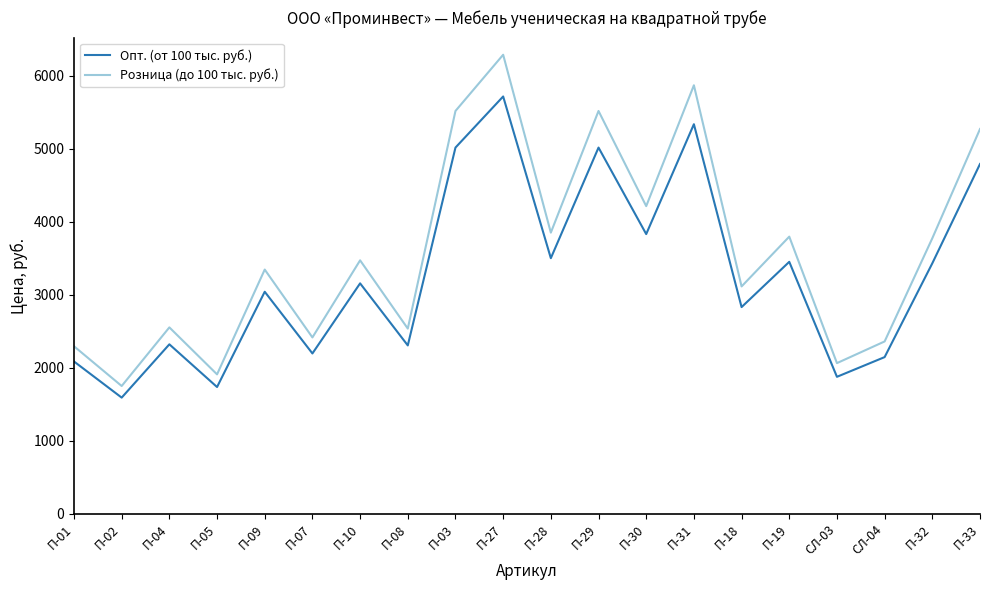

At which label does Опт. (от 100 тыс. руб.) reach its peak?

П-27